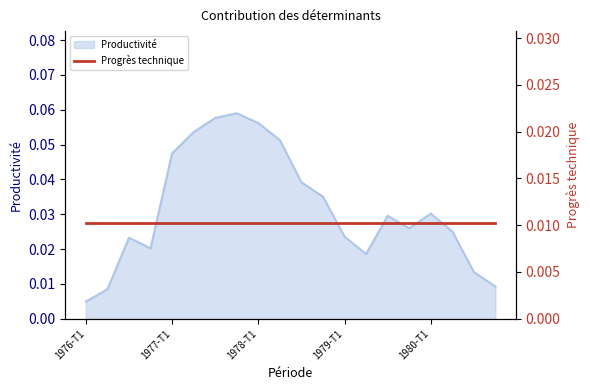

What is the sum of the values at 1977-T1 and 1977-T4?

0.1